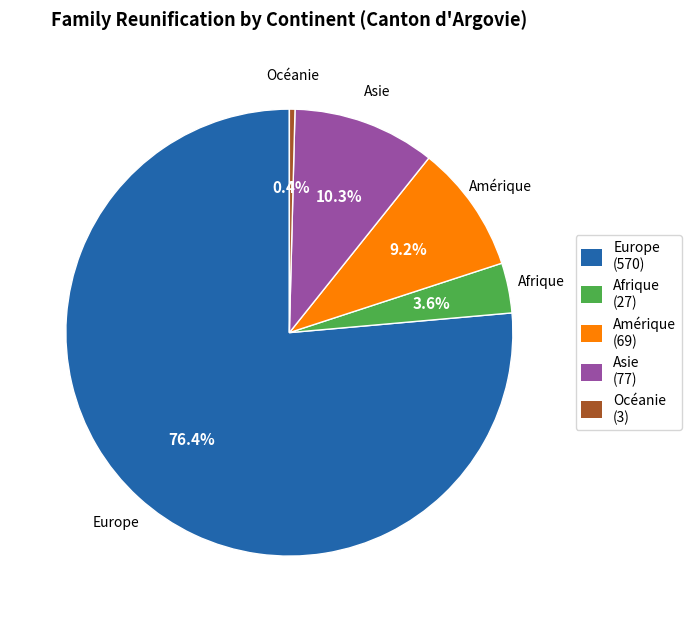

What portion of the pie excludes Océanie?

99.6%